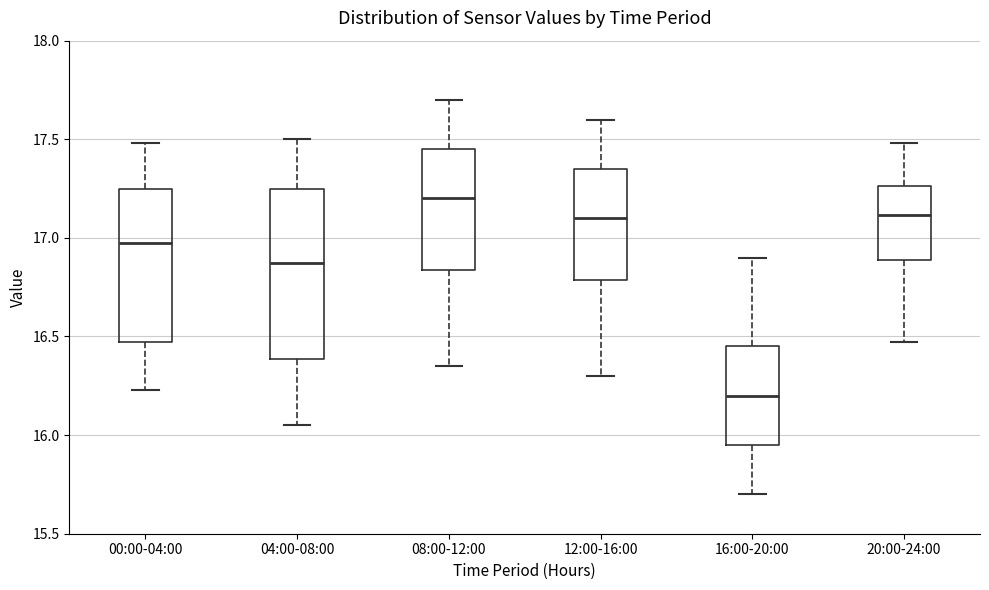

Where is the lower edge of the box for 04:00-08:00 on the y-axis? The values are not printed on the chart, so give them approximately, as read against the axis.

16.40